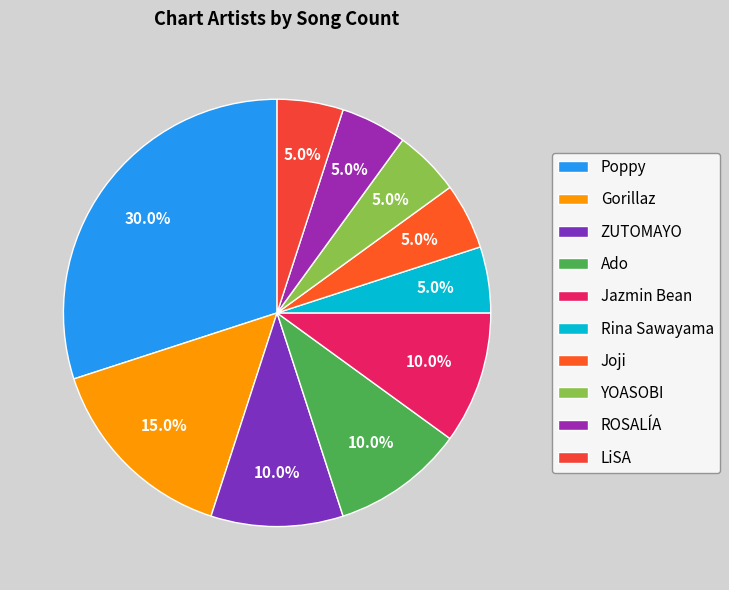

Is Jazmin Bean the majority of the pie?

No